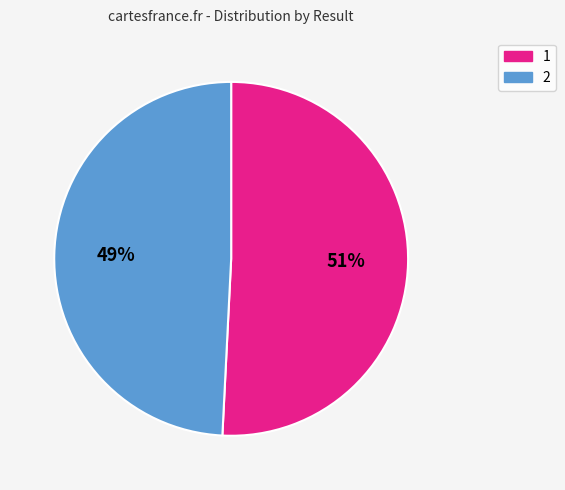

Which slice is the largest?

1